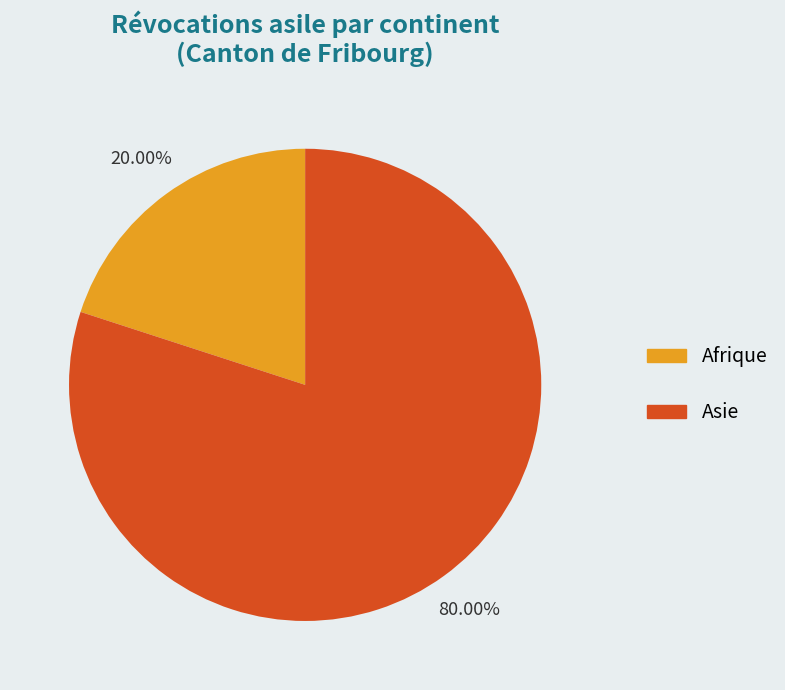

Is there a majority slice in this chart?

Yes